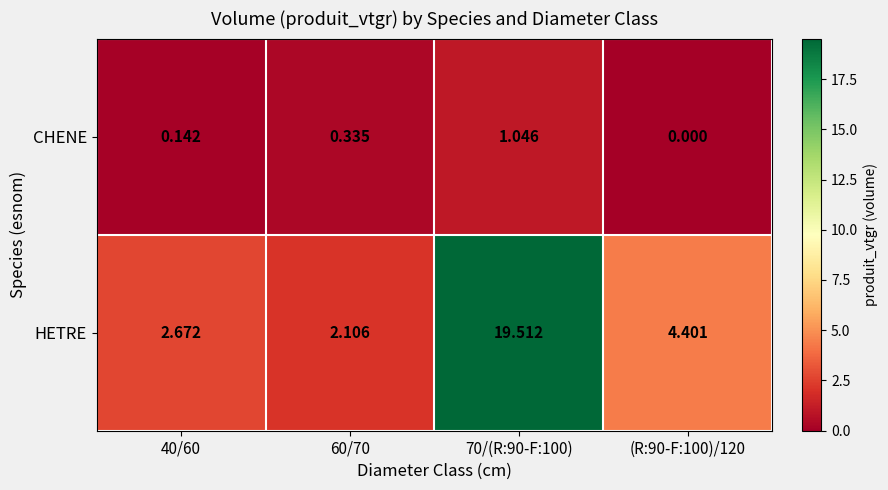

At which category is the sum across all series the highest?

70/(R:90-F:100)